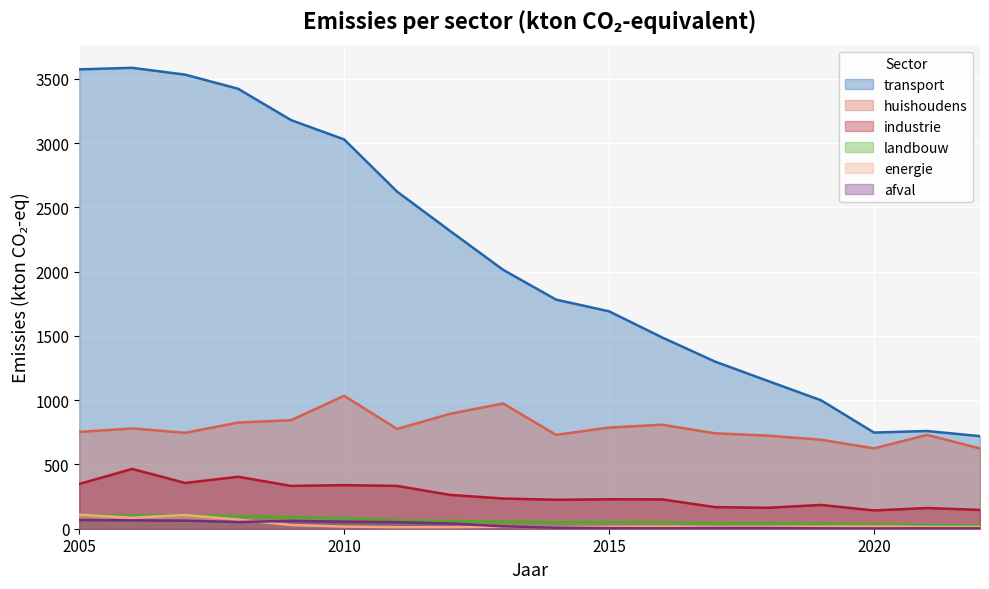

What is the sum of the transport values at 2006 and 2018?

4734